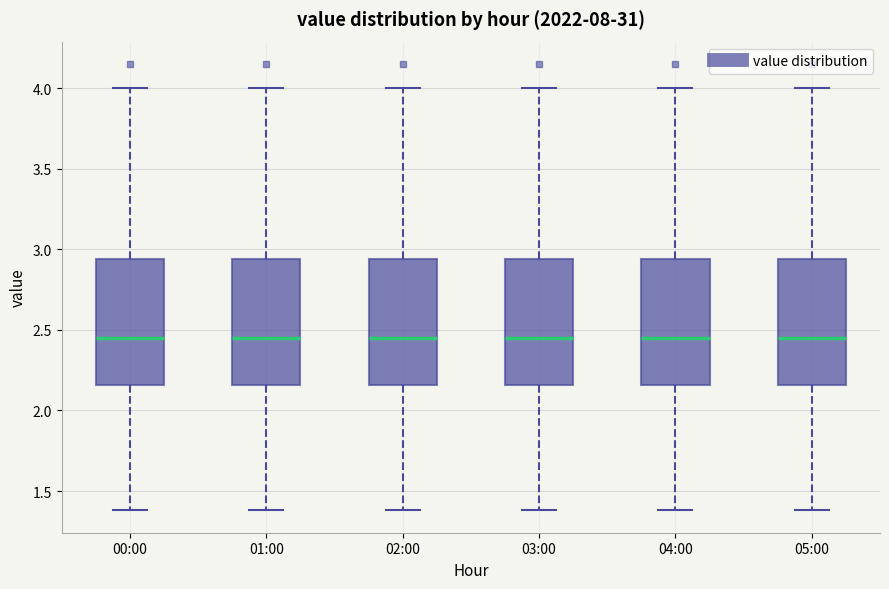

Where does the upper whisker of the box for 01:00 end on the y-axis? The values are not printed on the chart, so give them approximately, as read against the axis.

4.00